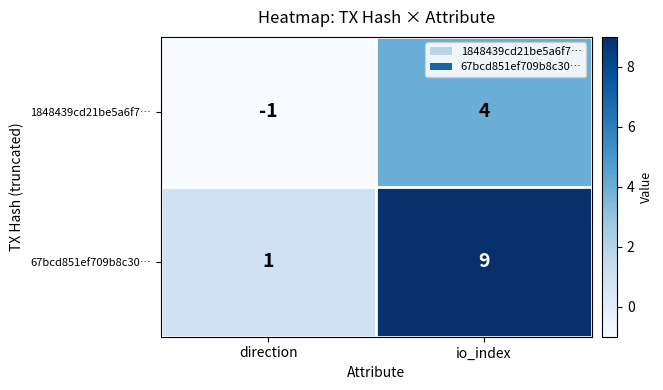

At which label is 1848439cd21be5a6f7… closest to 1?

direction